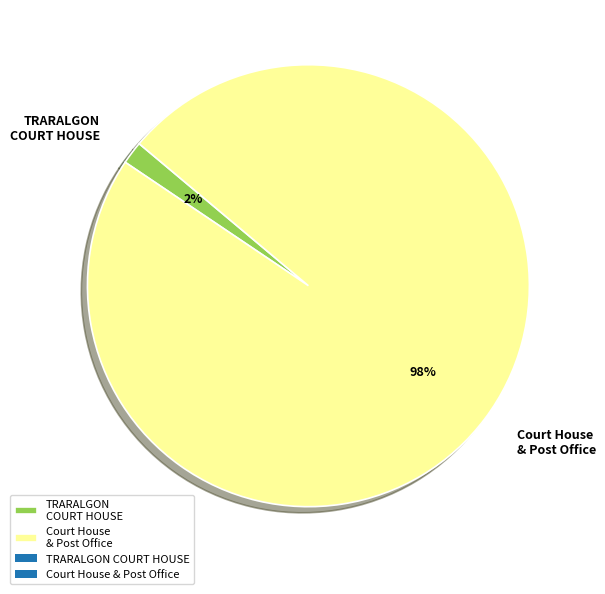

True or false: Court House & Post Office accounts for 88% of the total.

False